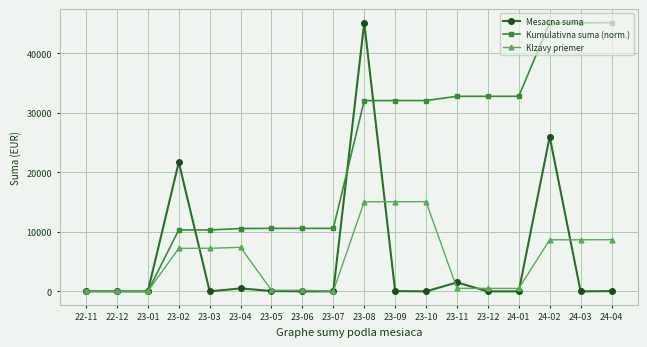

The value of Mesacna suma at 23-11 is 1500.8. True or false?

True